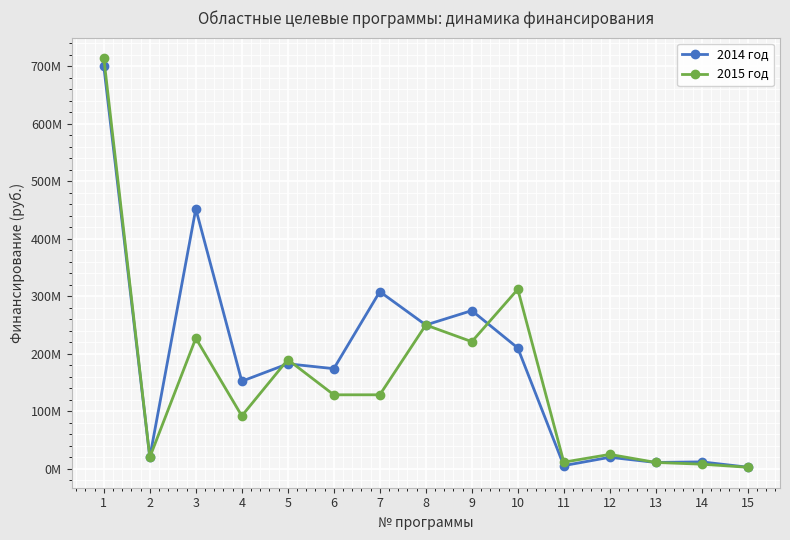

What are all the series names shown in the legend?

2014 год, 2015 год